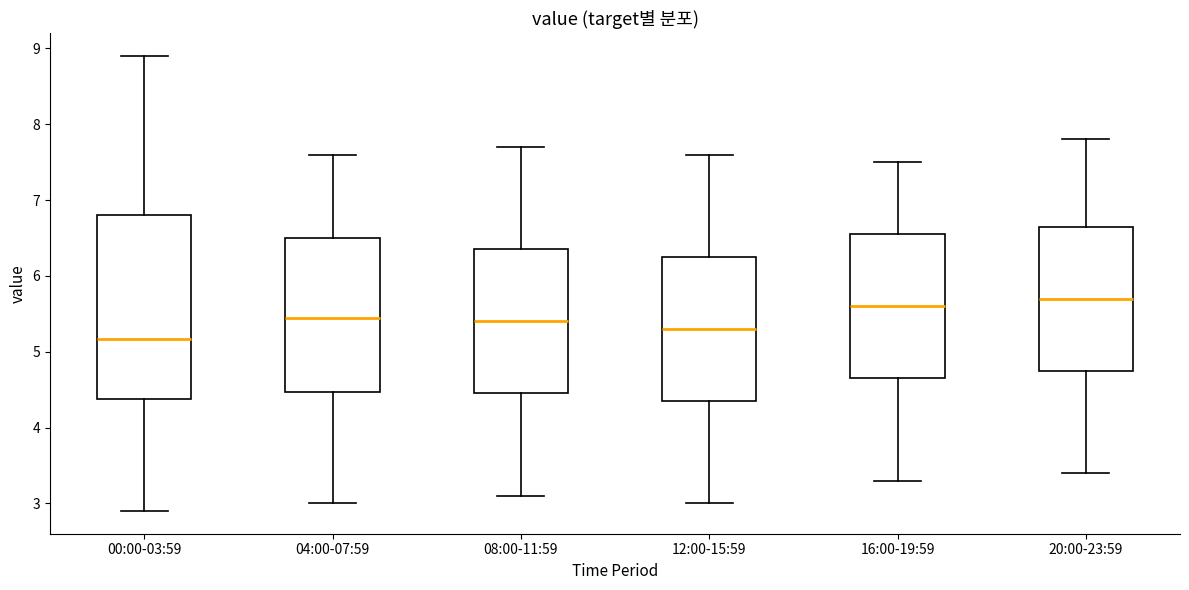

Reading left to right, read every box against the y-axis: the position of its median line, the range the box covers, and the ends of its whiskers. The values are not printed on the chart, so give them approximately, as read against the axis.

00:00-03:59: median 5.2, box 4.4 to 6.8, whiskers 2.9 to 8.9
04:00-07:59: median 5.5, box 4.5 to 6.5, whiskers 3.0 to 7.6
08:00-11:59: median 5.4, box 4.5 to 6.4, whiskers 3.1 to 7.7
12:00-15:59: median 5.3, box 4.4 to 6.3, whiskers 3.0 to 7.6
16:00-19:59: median 5.6, box 4.7 to 6.6, whiskers 3.3 to 7.5
20:00-23:59: median 5.7, box 4.8 to 6.7, whiskers 3.4 to 7.8